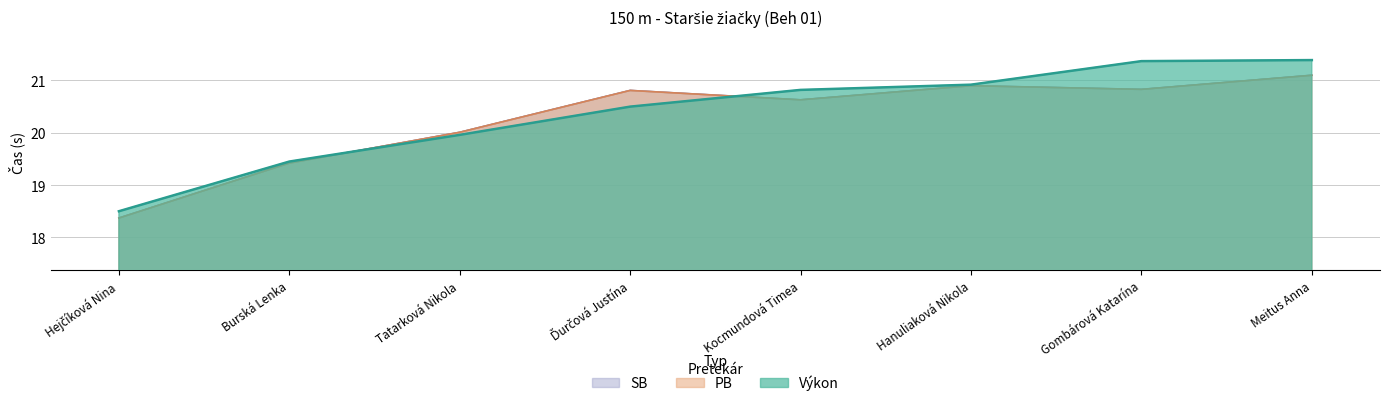

What position from the left is Meitus Anna?

8